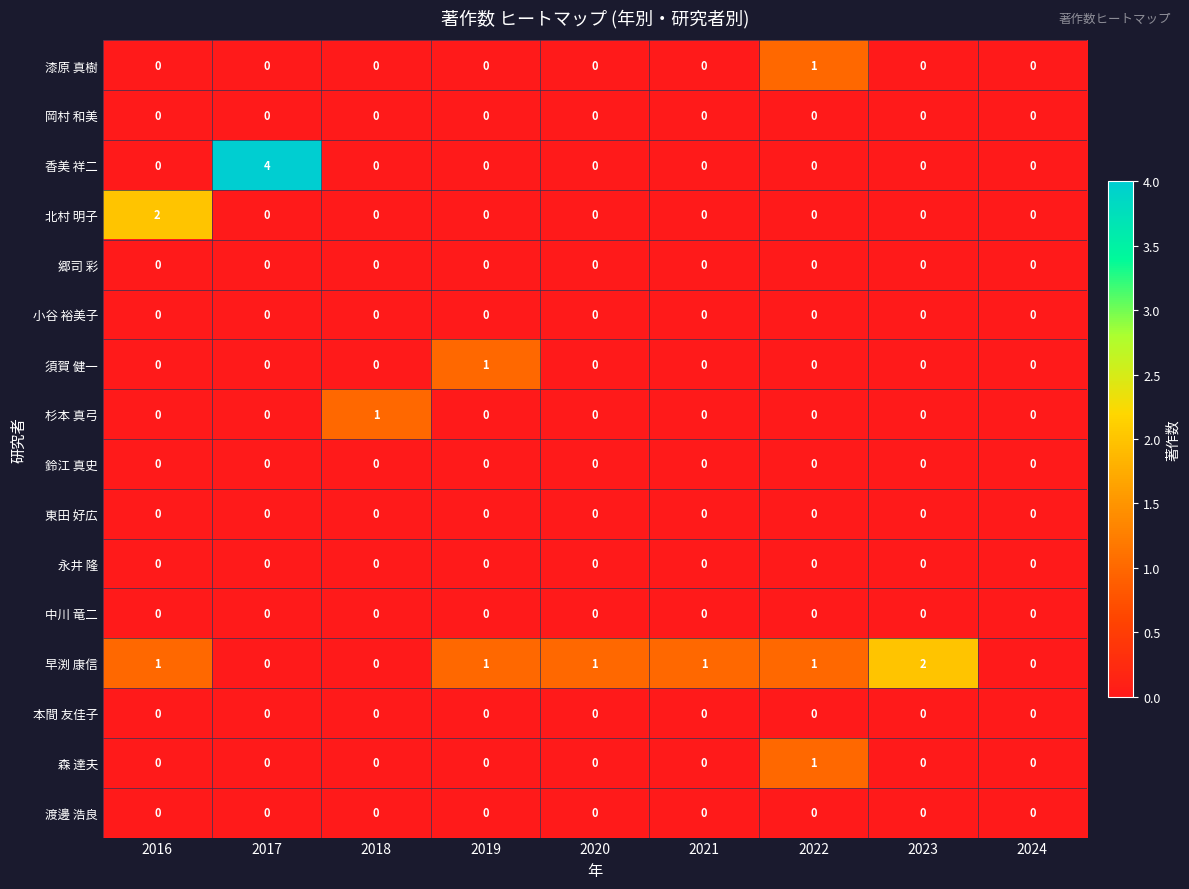

At which label does 香美 祥二 reach its peak?

2017